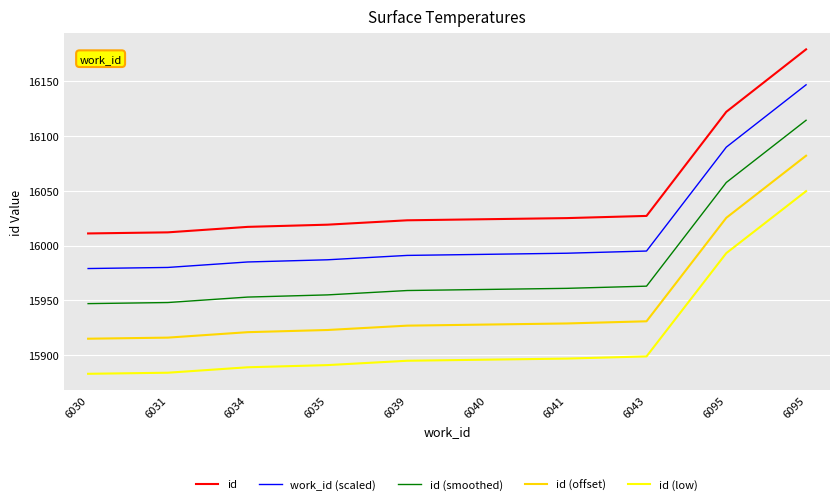

What is the smallest value displayed?

15882.9